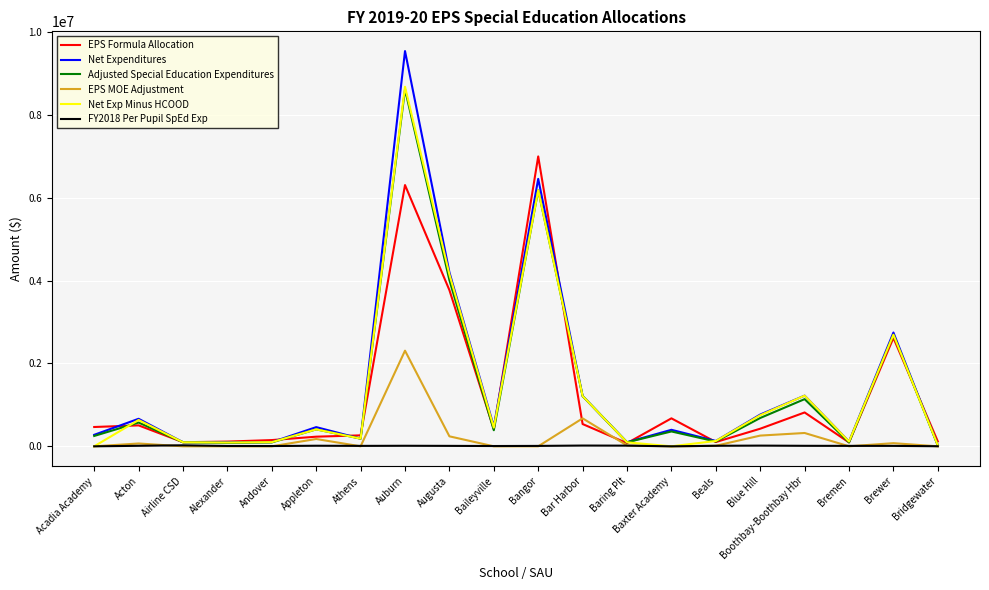

What is the total value across all series at Andover?

452579.1